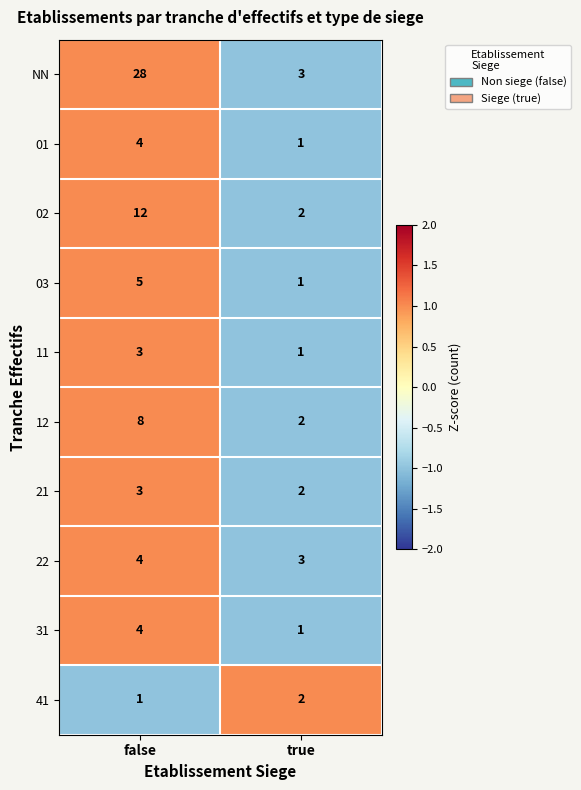

How many values in the 22 series are below 4?

1